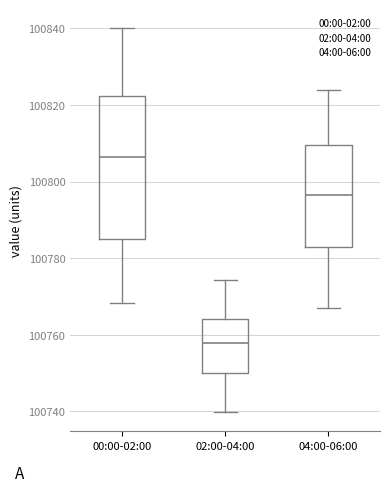

Which box is the tallest, from its lower edge to its upper edge?

00:00-02:00